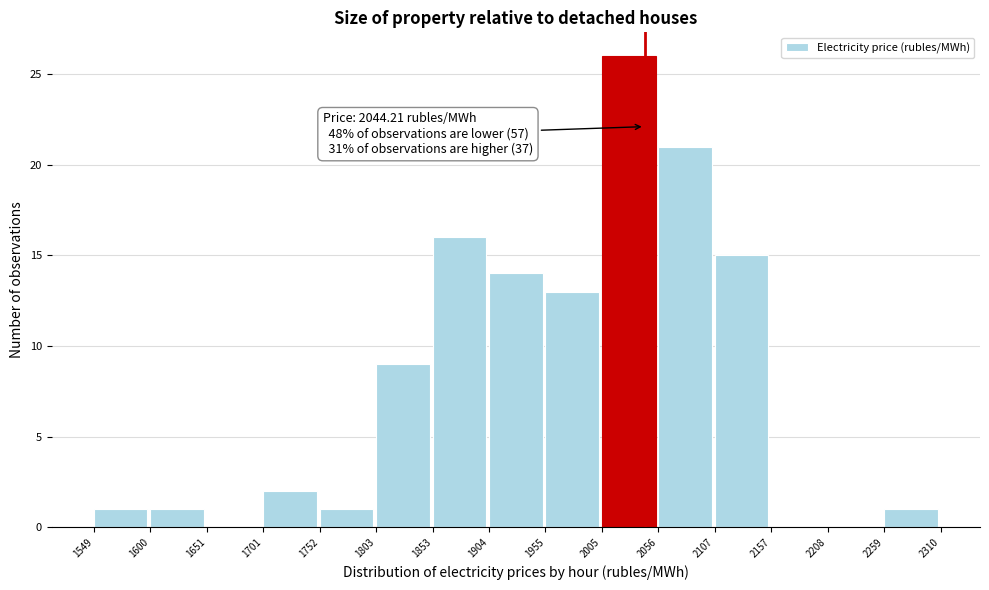

Which range on the x-axis has the tallest bar?

2005 to 2056